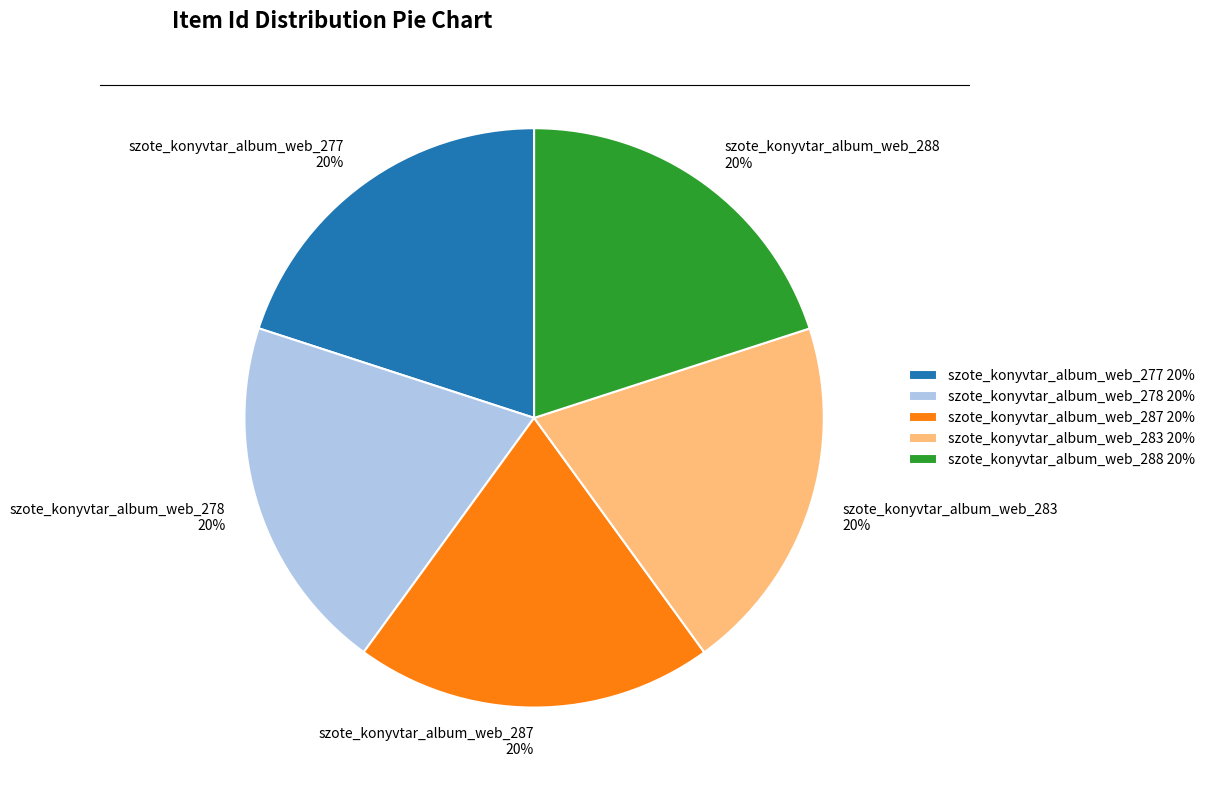

Does any single category account for the majority?

No